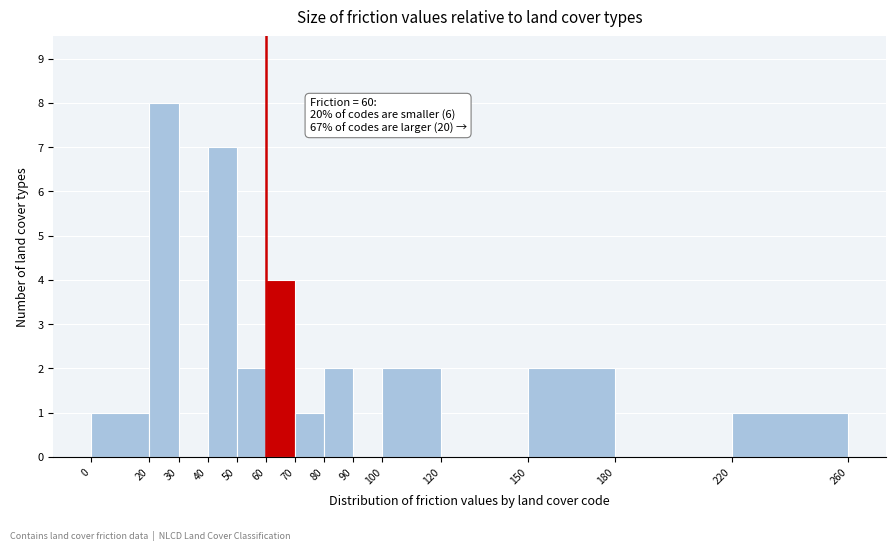

Over which range of the x-axis is the bar tallest?

20 to 30